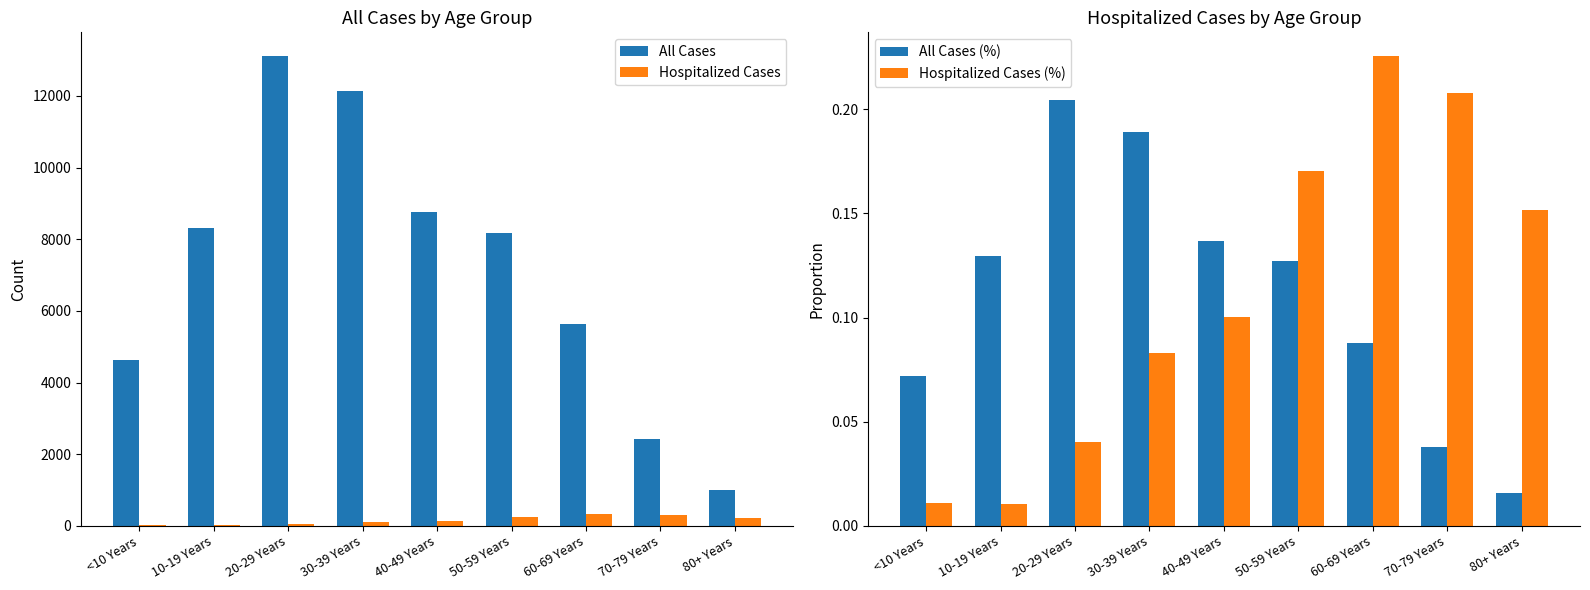

What are all the series names shown in the legend?

All Cases, Hospitalized Cases, All Cases (%), Hospitalized Cases (%)